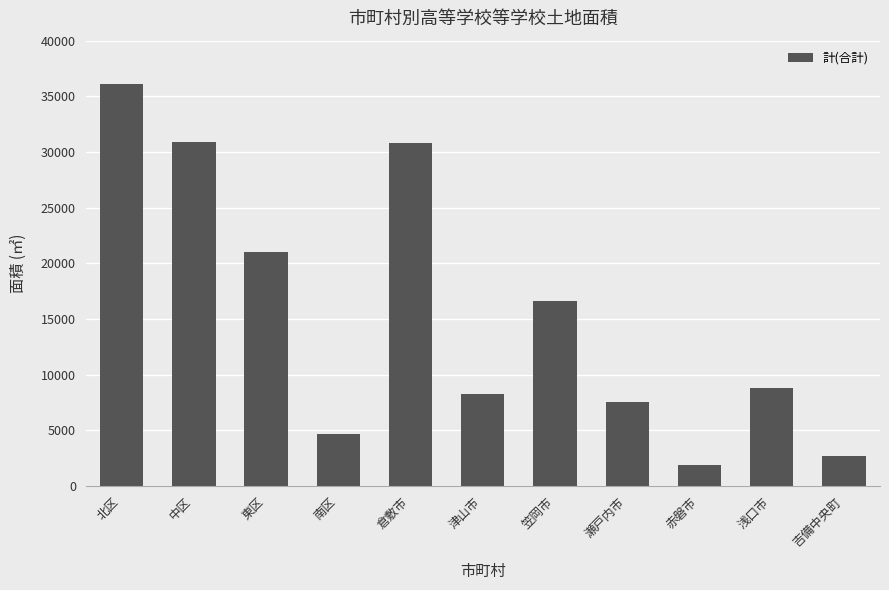

The chart shows a value of 30913 at 中区. True or false?

True